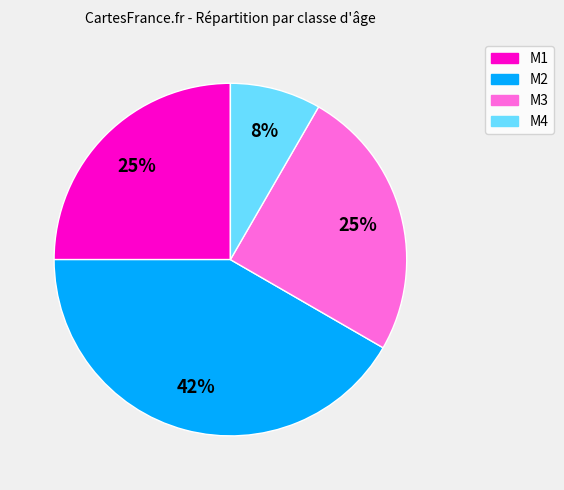

To the nearest percent, what is the average slice percentage?

25%